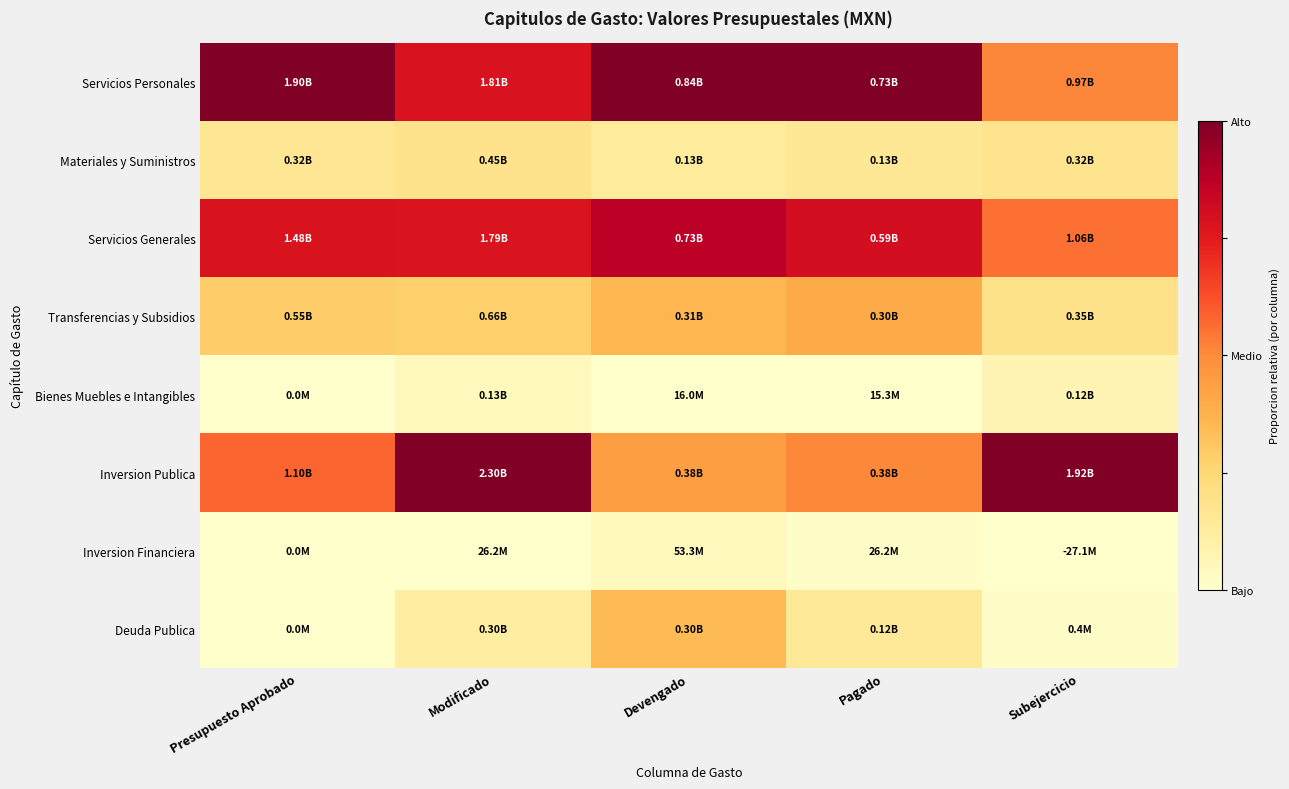

Reading right to left, transcribe all the data shown in this chart.

Servicios Personales: Subejercicio=0.5	Pagado=1.0	Devengado=1.0	Modificado=0.8	Presupuesto Aprobado=1.0
Materiales y Suministros: Subejercicio=0.2	Pagado=0.2	Devengado=0.1	Modificado=0.2	Presupuesto Aprobado=0.2
Servicios Generales: Subejercicio=0.6	Pagado=0.8	Devengado=0.9	Modificado=0.8	Presupuesto Aprobado=0.8
Transferencias y Subsidios: Subejercicio=0.2	Pagado=0.4	Devengado=0.4	Modificado=0.3	Presupuesto Aprobado=0.3
Bienes Muebles e Intangibles: Subejercicio=0.1	Pagado=0.0	Devengado=0.0	Modificado=0.0	Presupuesto Aprobado=0.0
Inversion Publica: Subejercicio=1.0	Pagado=0.5	Devengado=0.4	Modificado=1.0	Presupuesto Aprobado=0.6
Inversion Financiera: Subejercicio=0.0	Pagado=0.0	Devengado=0.0	Modificado=0.0	Presupuesto Aprobado=0.0
Deuda Publica: Subejercicio=0.0	Pagado=0.1	Devengado=0.3	Modificado=0.1	Presupuesto Aprobado=0.0